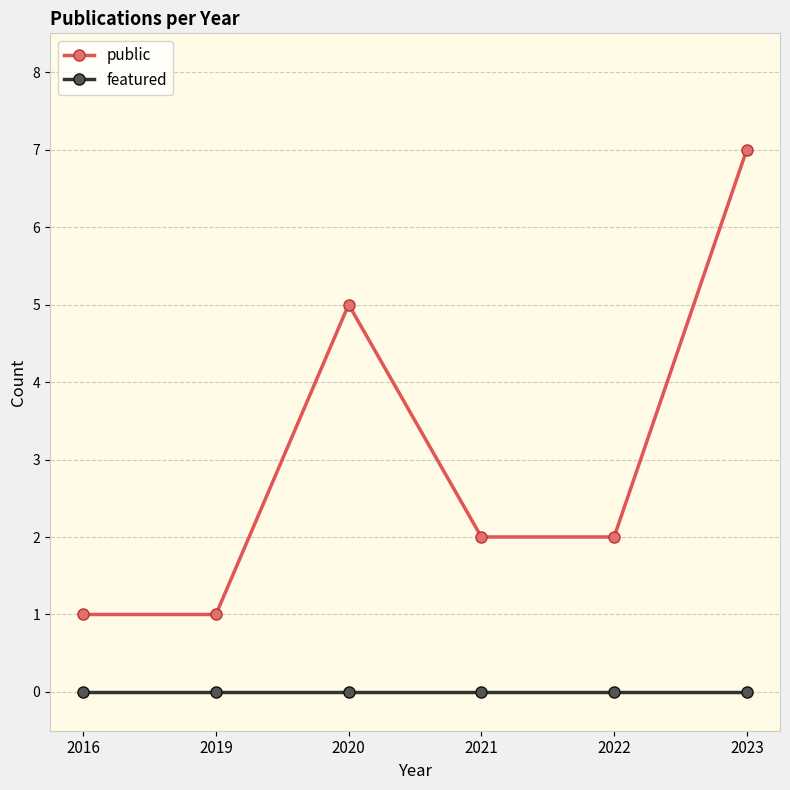

Does the chart display data point markers on the line(s)?

Yes